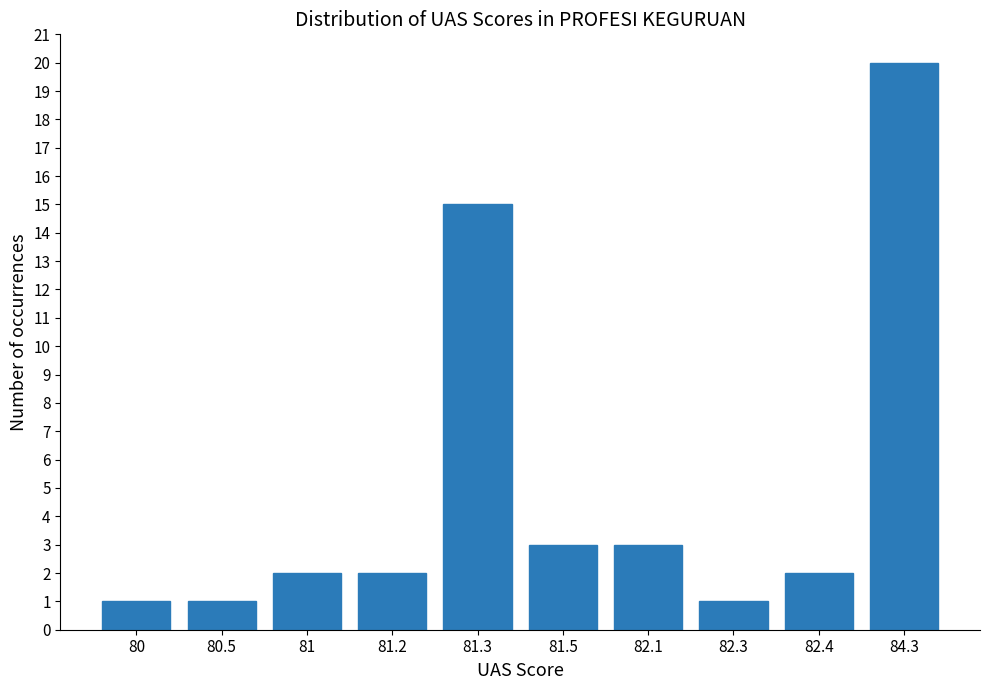

What is the difference between the values at 82.1 and 80.5?

2